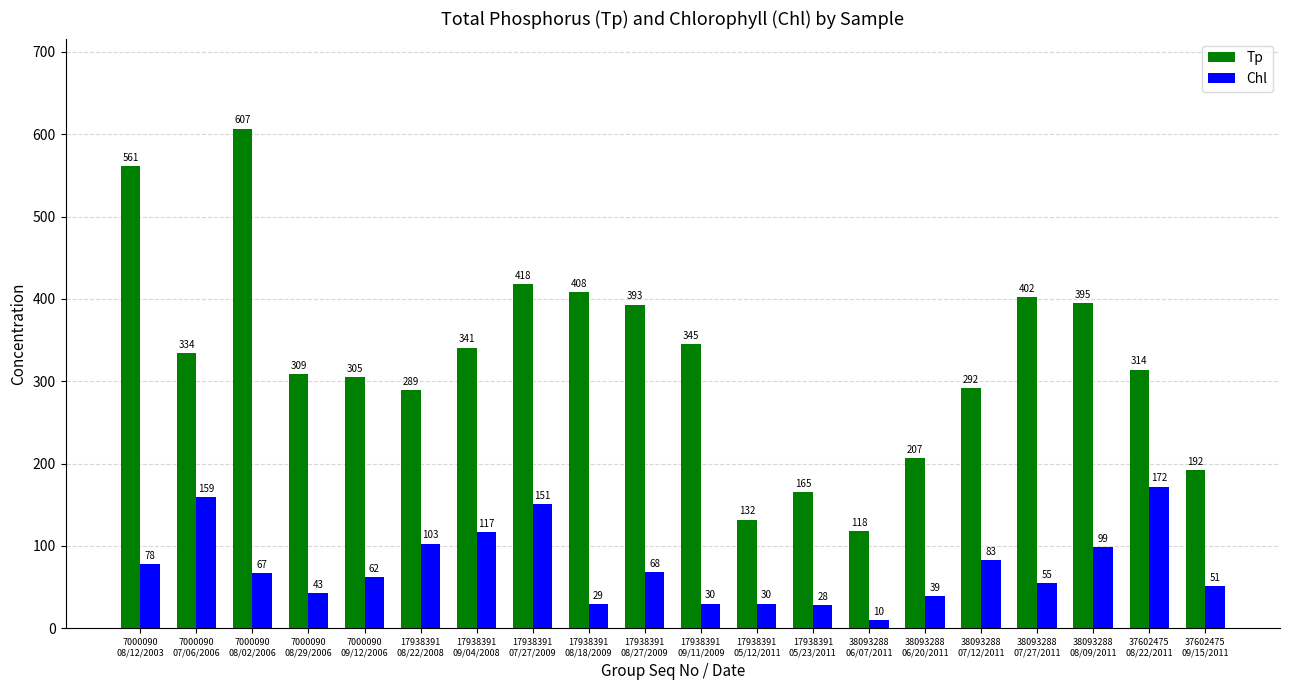

List the series in order of their peak value, lowest first.

Chl, Tp